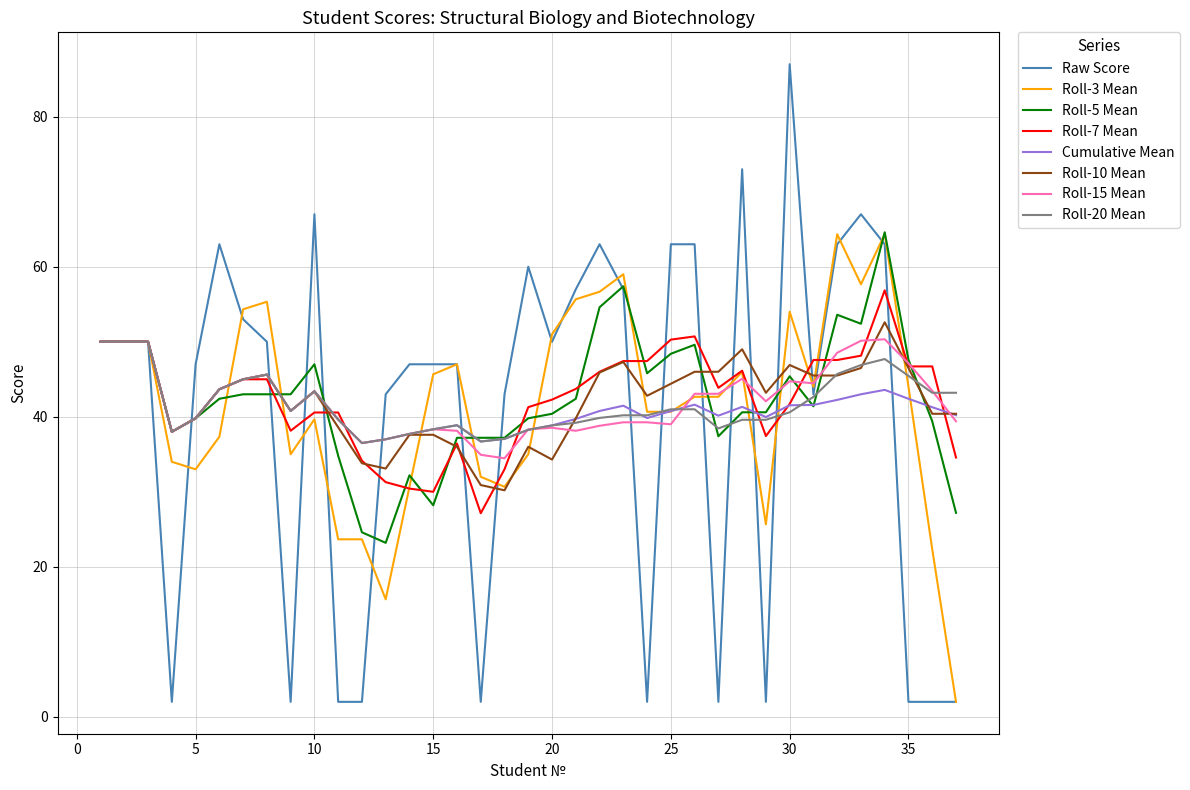

What is the greatest value displayed?

87.0